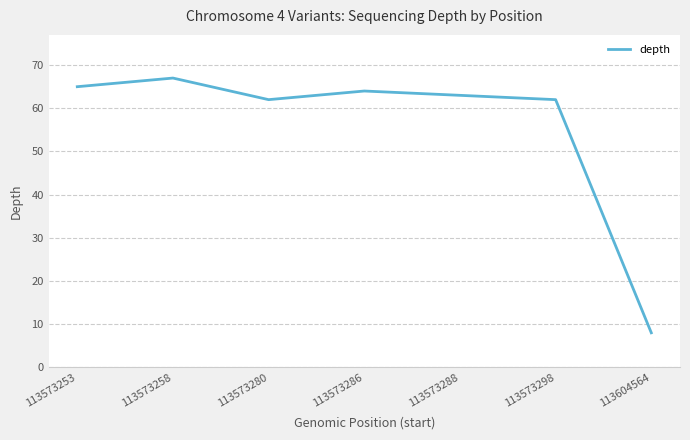

Read the value at 113573286.

64